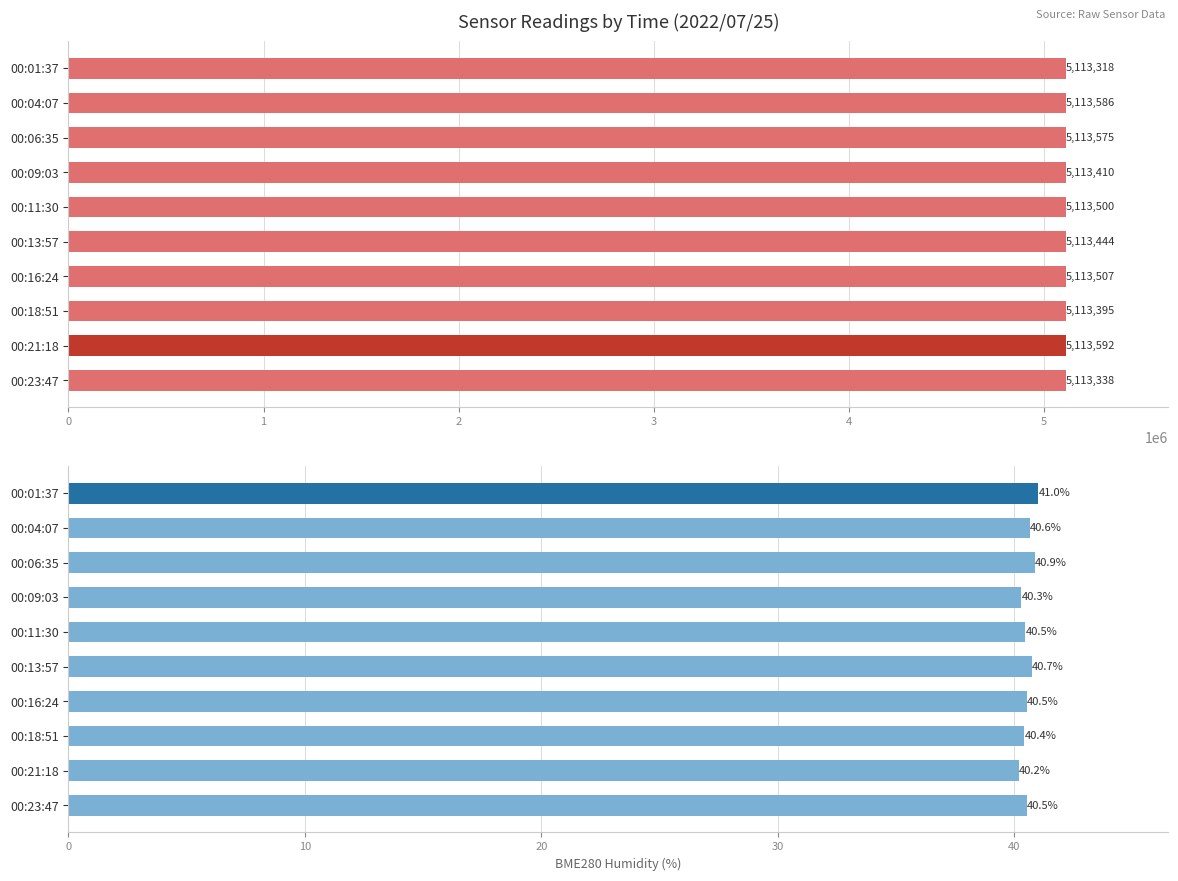

How many series are shown in this chart?

2